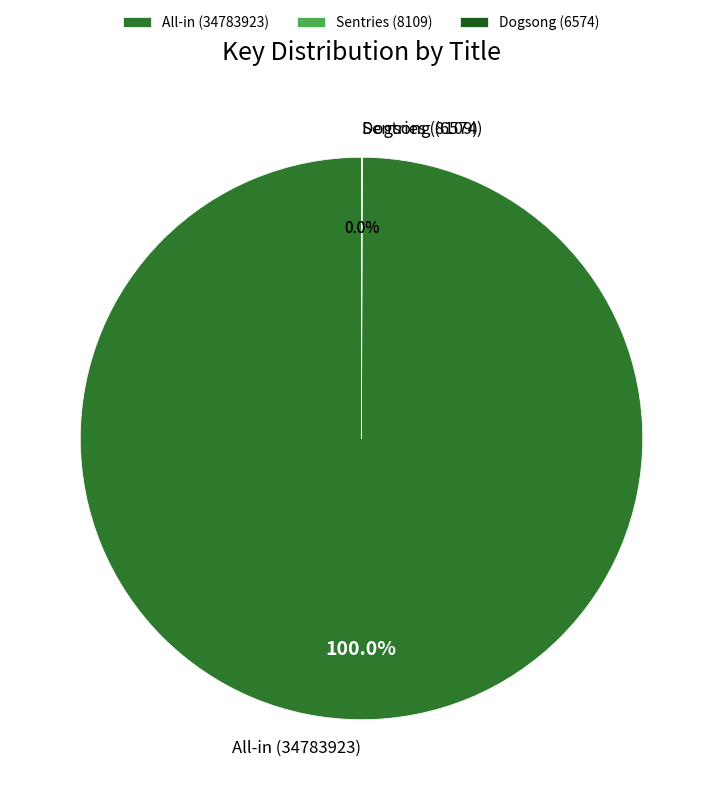

Which category has the biggest portion of the pie?

All-in (34783923)